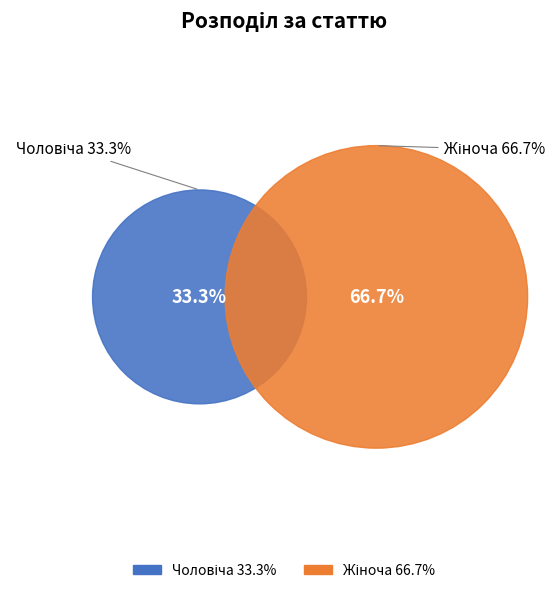

How many segments does this pie chart have?

2